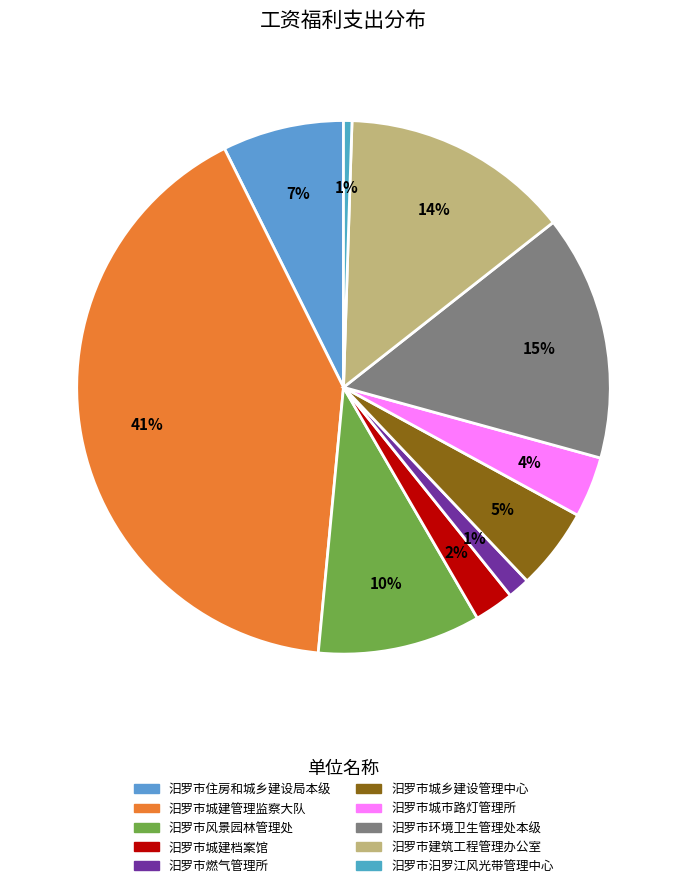

Between 汨罗市城建档案馆 and 汨罗市建筑工程管理办公室, which is larger?

汨罗市建筑工程管理办公室